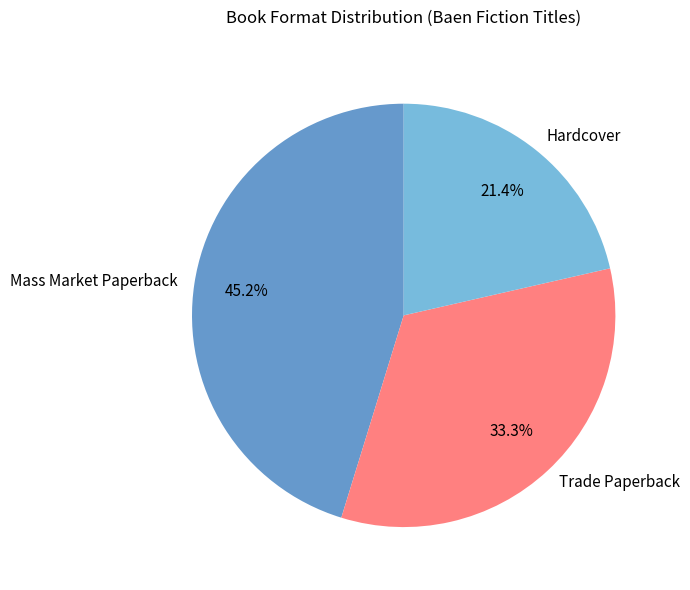

To the nearest percent, what is the average slice percentage?

33%